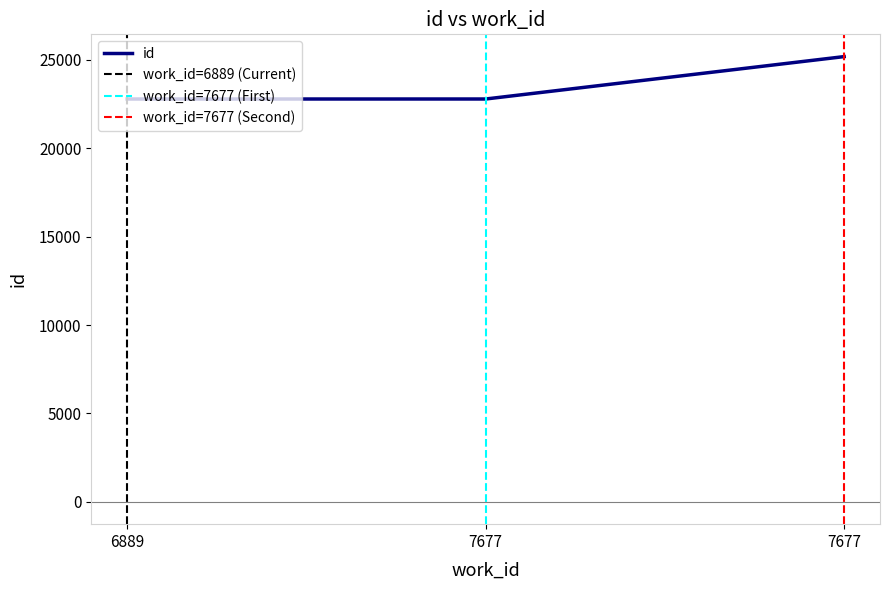

What is the ratio of the value at 6889 to the value at 7677?

0.9